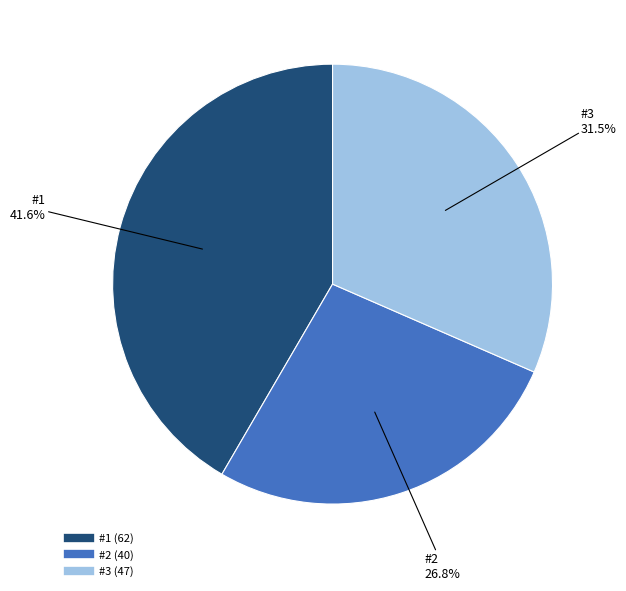

The #2 slice represents 38% of the pie. True or false?

False